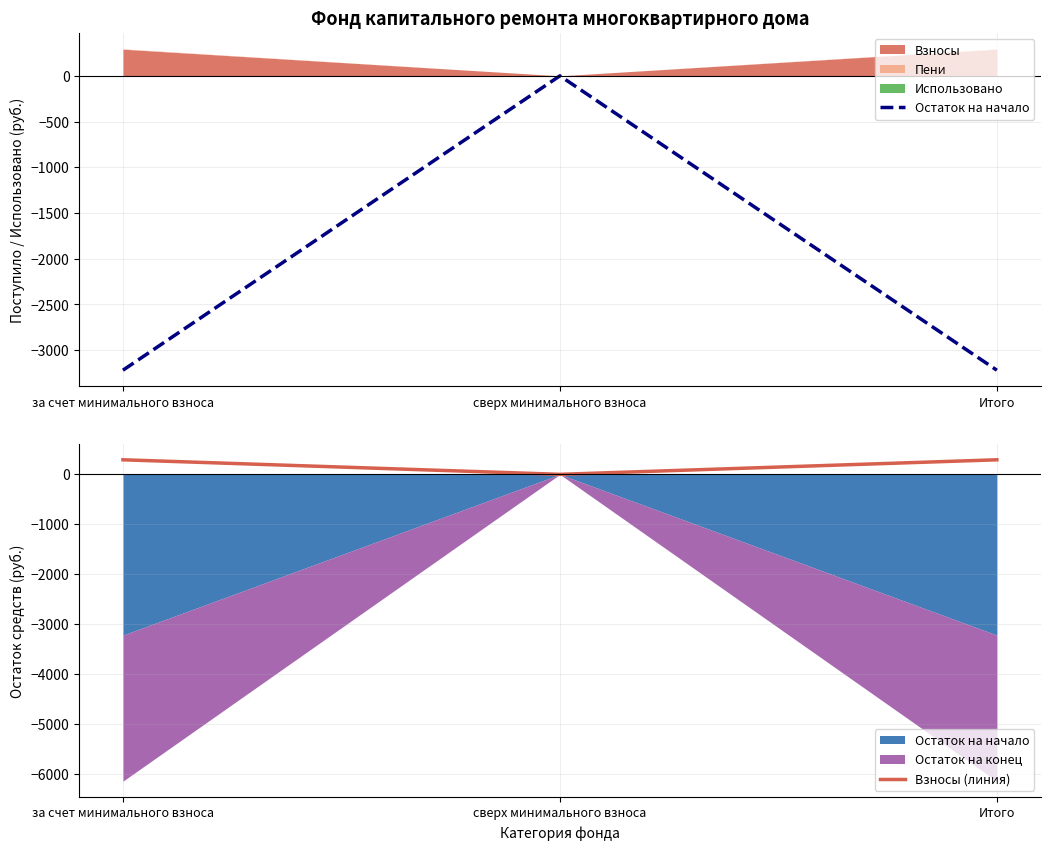

What is the minimum value for Остаток на начало?

-3218.4